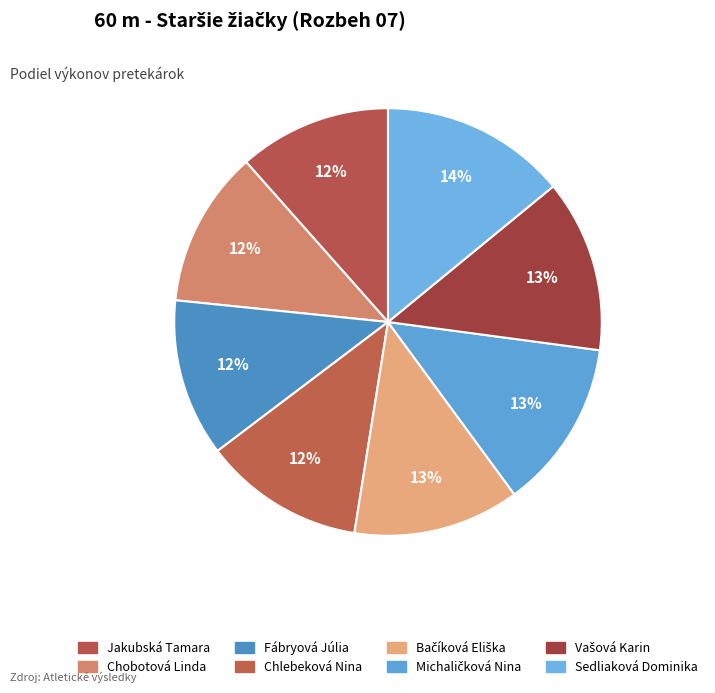

To the nearest percent, what is the difference between the Chlebeková Nina and Michaličková Nina slice percentages?

1%